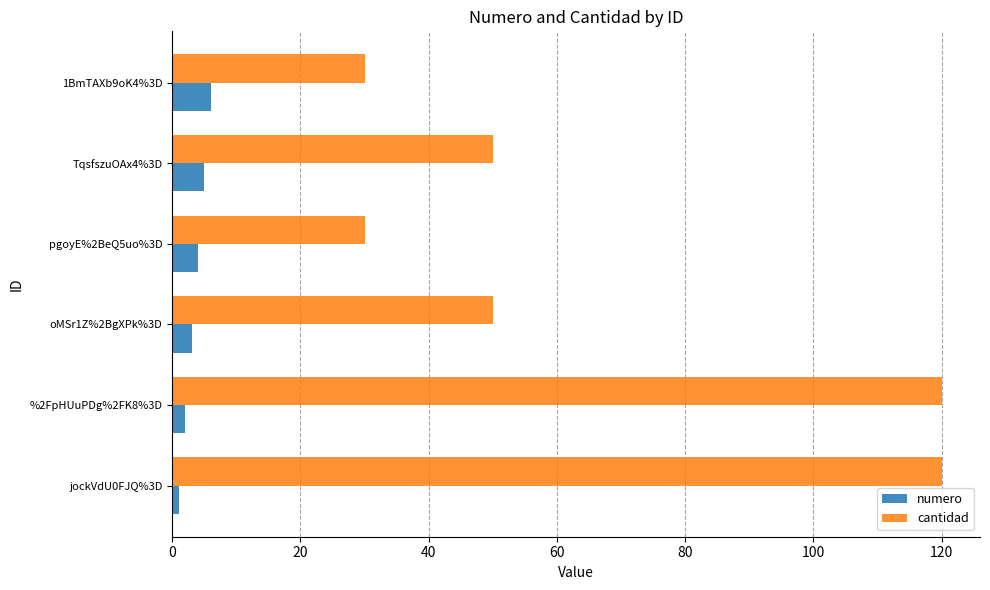

List the series in order of their overall mean, lowest first.

numero, cantidad